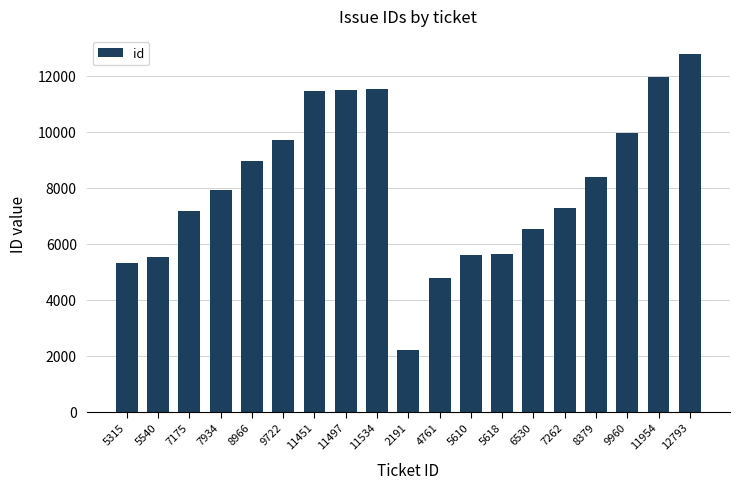

Approximately how many times larger is the value at 12793 compared to 7262?

1.8